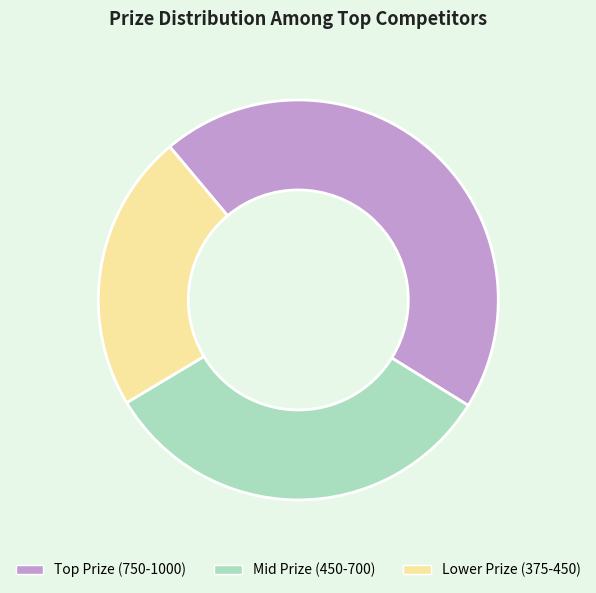

True or false: Lower Prize (375-450) accounts for 22% of the total.

True